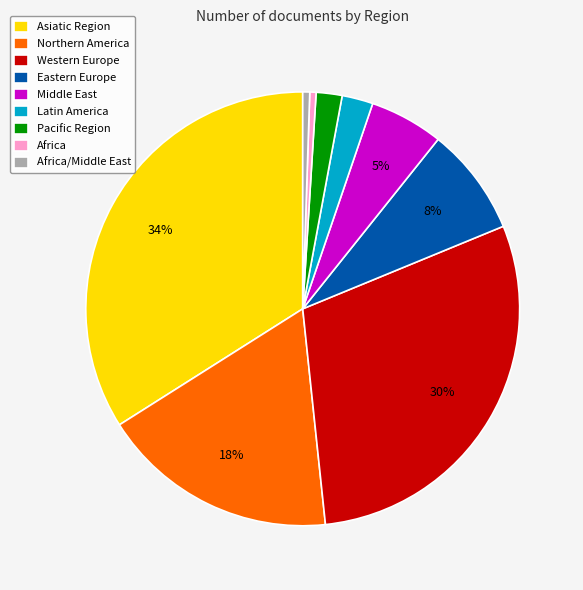

To the nearest percent, what is the combined percentage of Latin America and Africa/Middle East?

3%